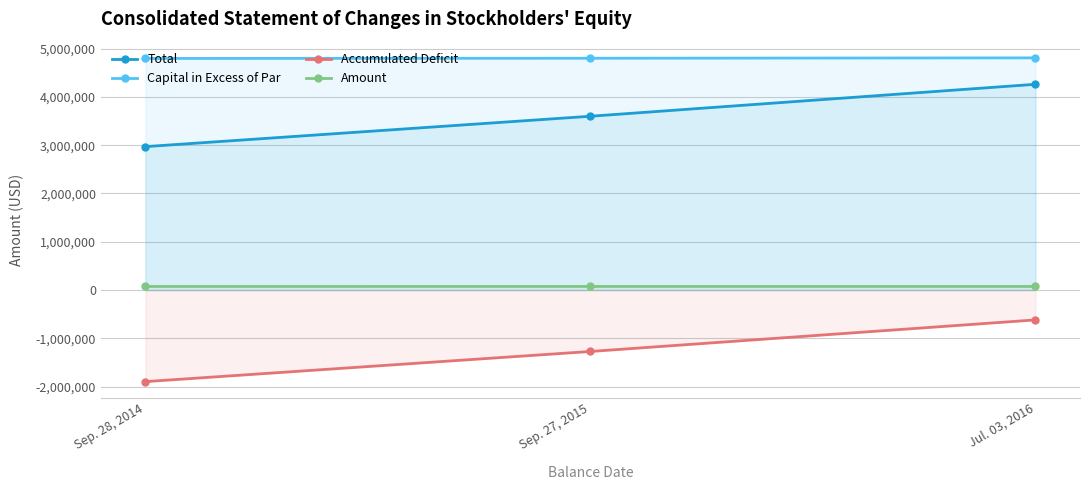

What is the total value across all series at Sep. 27, 2015?

7203544